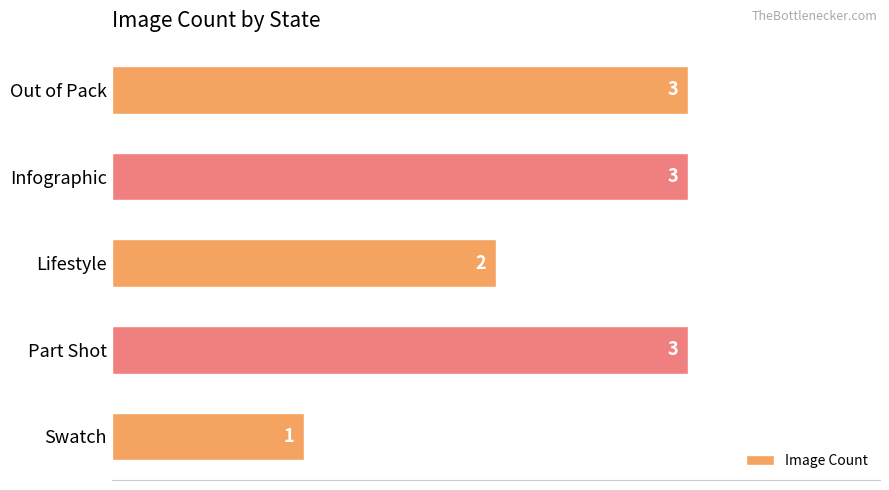

What is the minimum value shown in the chart?

1